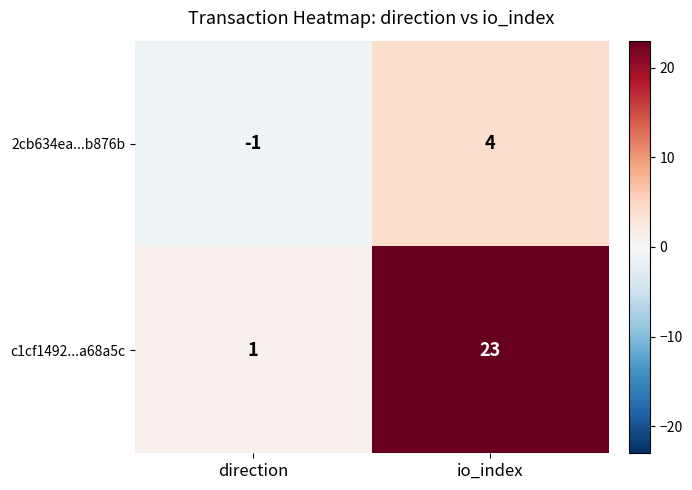

True or false: 2cb634ea...b876b has a value of -2 at direction.

False